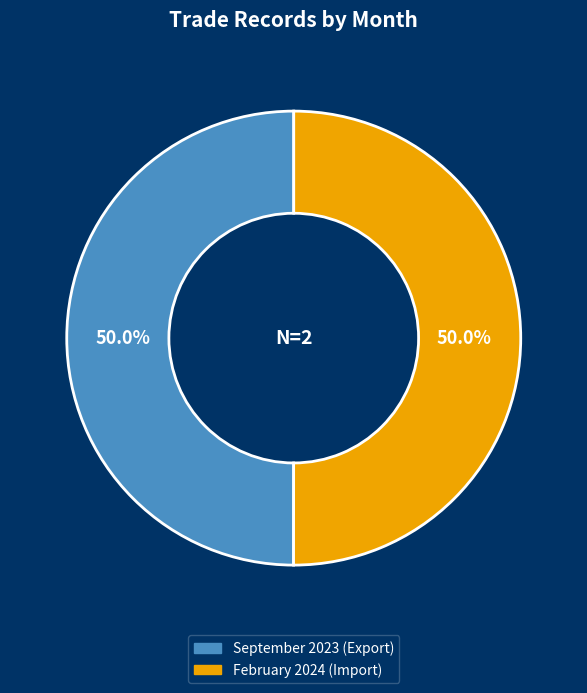

Combined, what portion of the pie is February 2024 (Import) and September 2023 (Export)?

100.0%